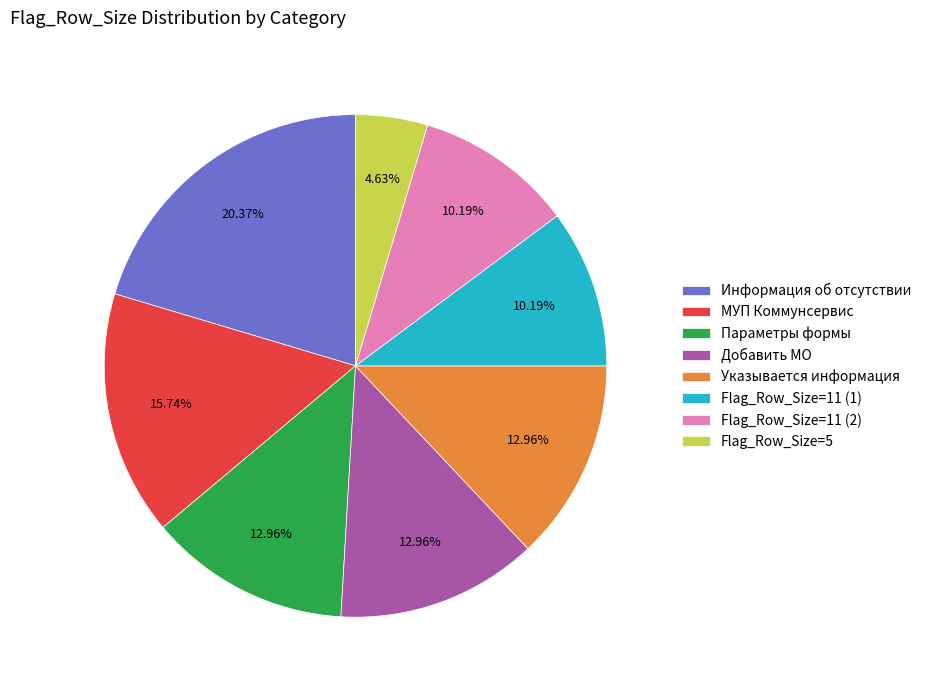

What percentage is the Flag_Row_Size=5 slice, to the nearest percent?

5%